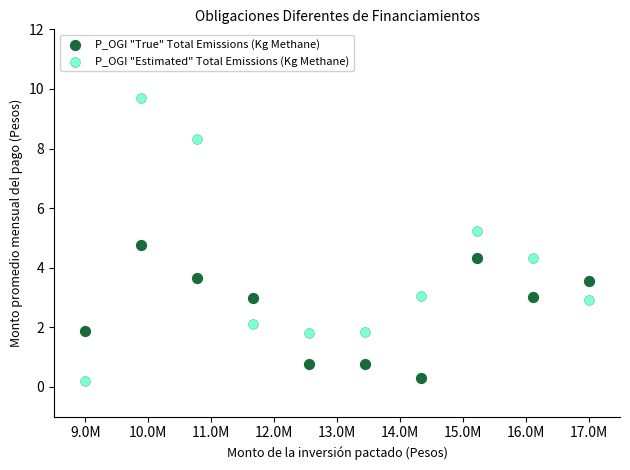

Which series has the widest spread of Y values?

P_OGI "Estimated" Total Emissions (Kg Methane)